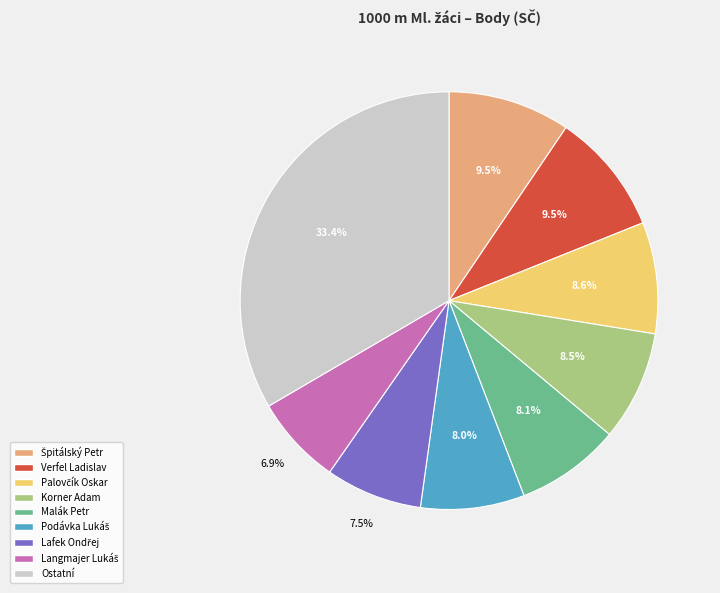

Is there a majority slice in this chart?

No